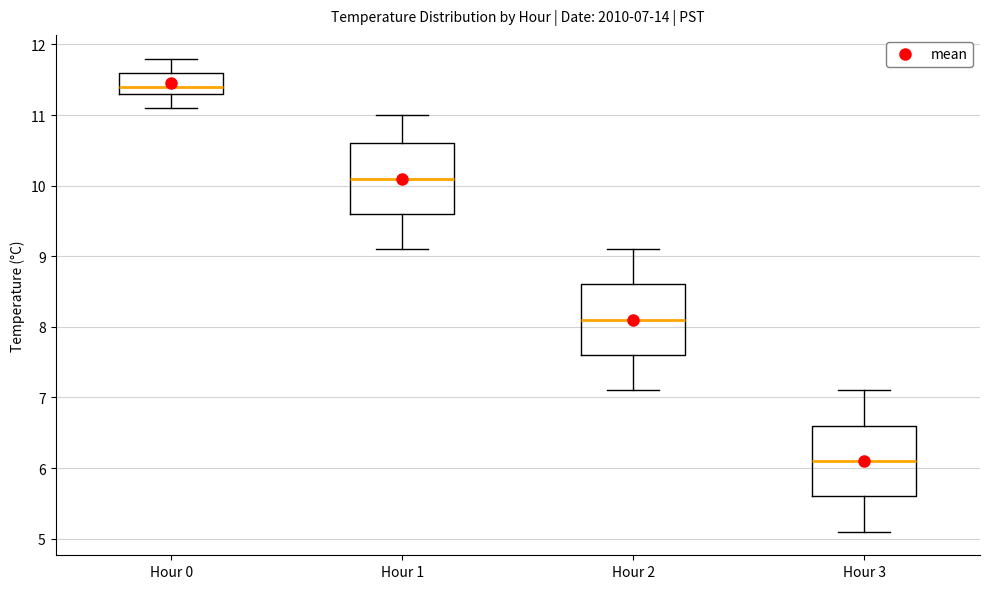

Which box's median line is the lowest?

Hour 3